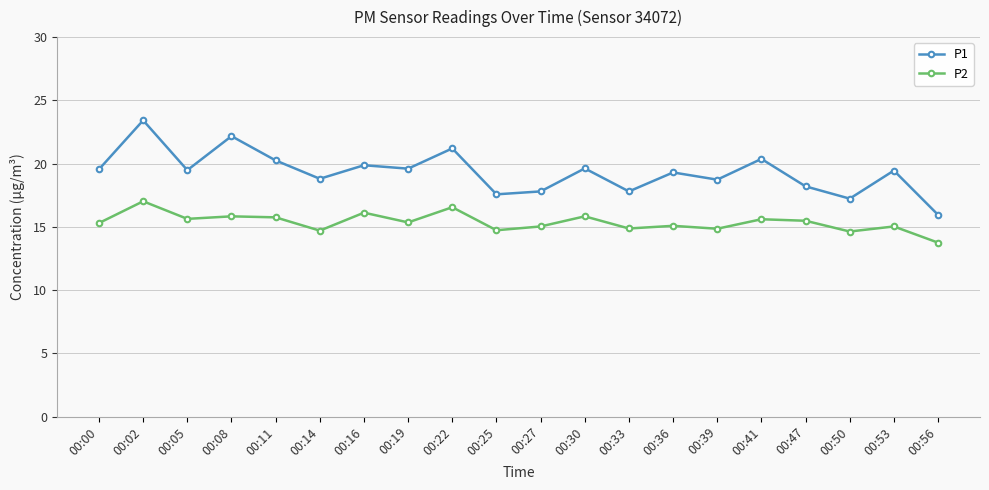

At which category does P1 reach its first local peak?

00:02